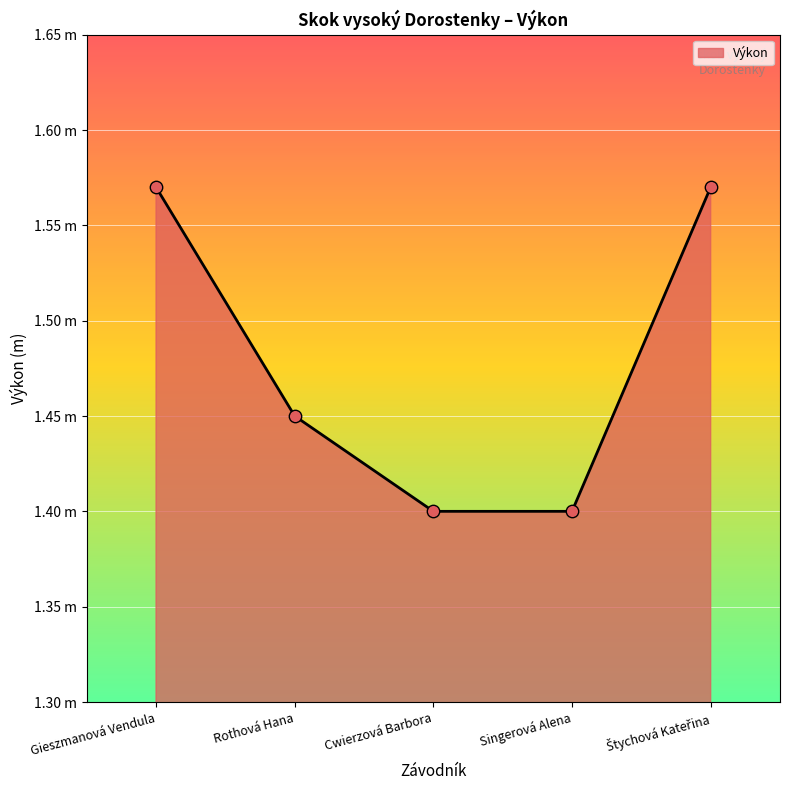

What is the change in value from Rothová Hana to Singerová Alena?

-0.1